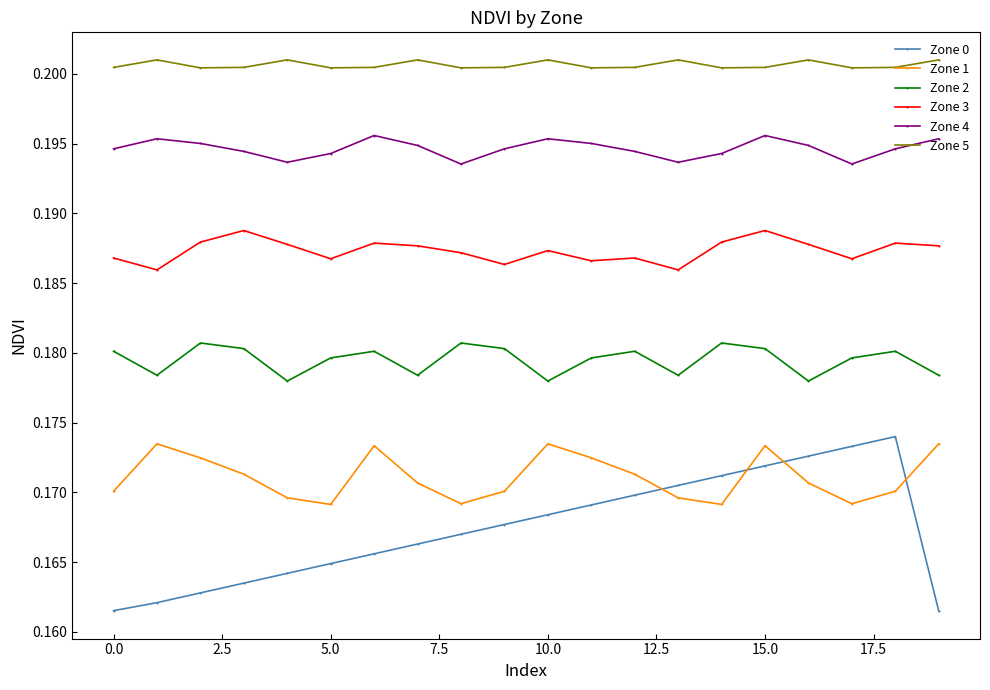

True or false: Zone 4 and Zone 0 cross at least once.

False